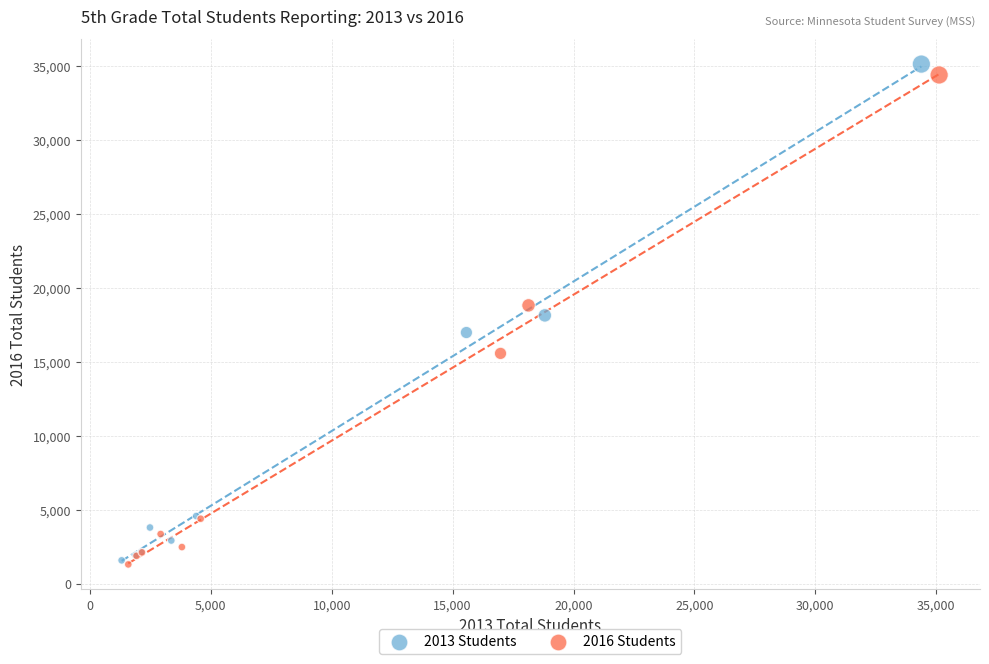

What are all the series names shown in the legend?

2013 Students, 2016 Students